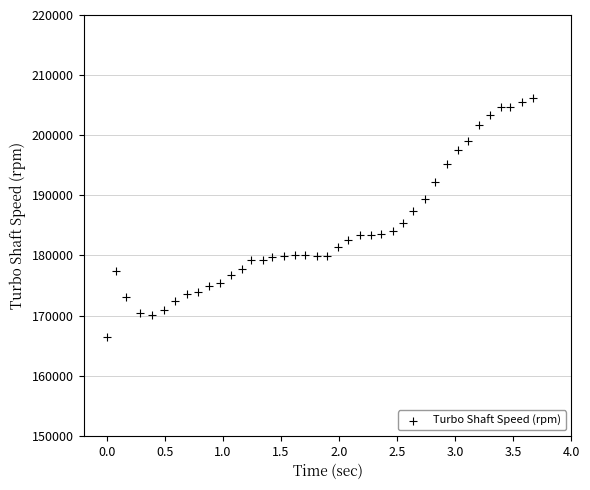

What is the range of Y values (max minus min)?

39892